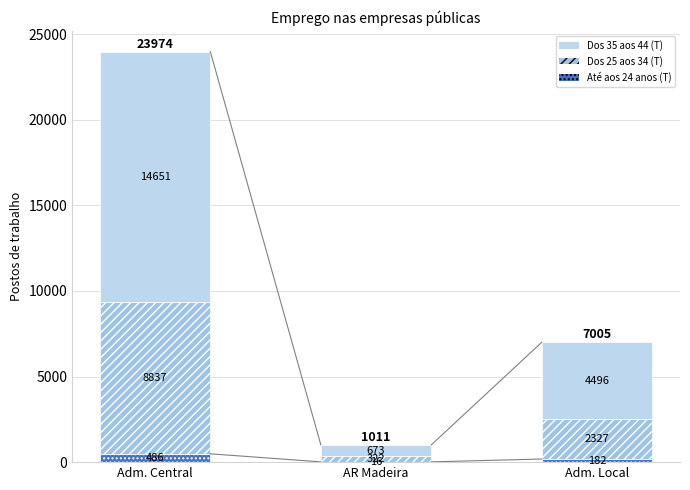

Are the bars grouped side by side (vs. stacked)?

No